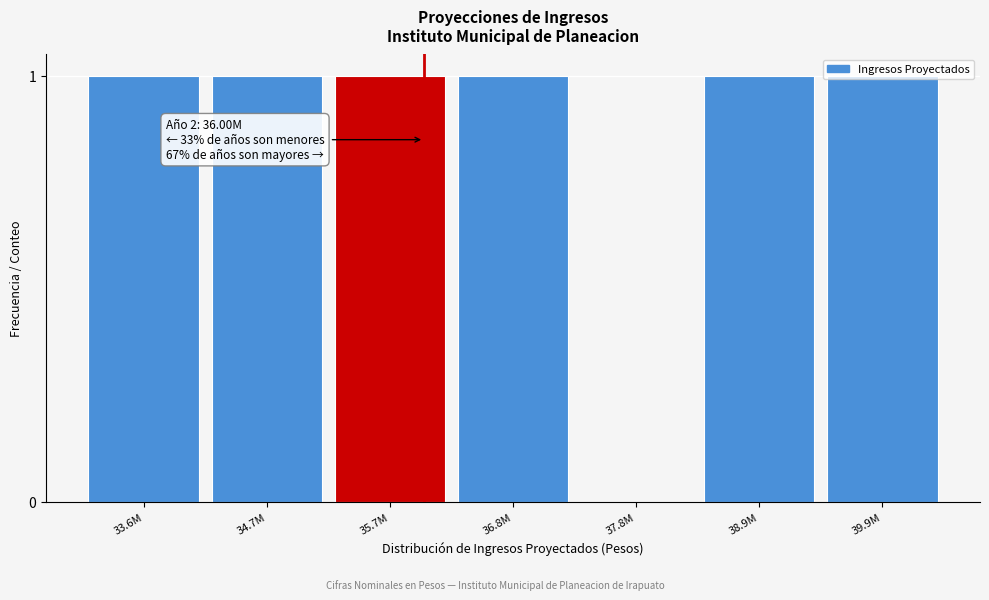

Is it true that the value at 37.8M is 0?

True